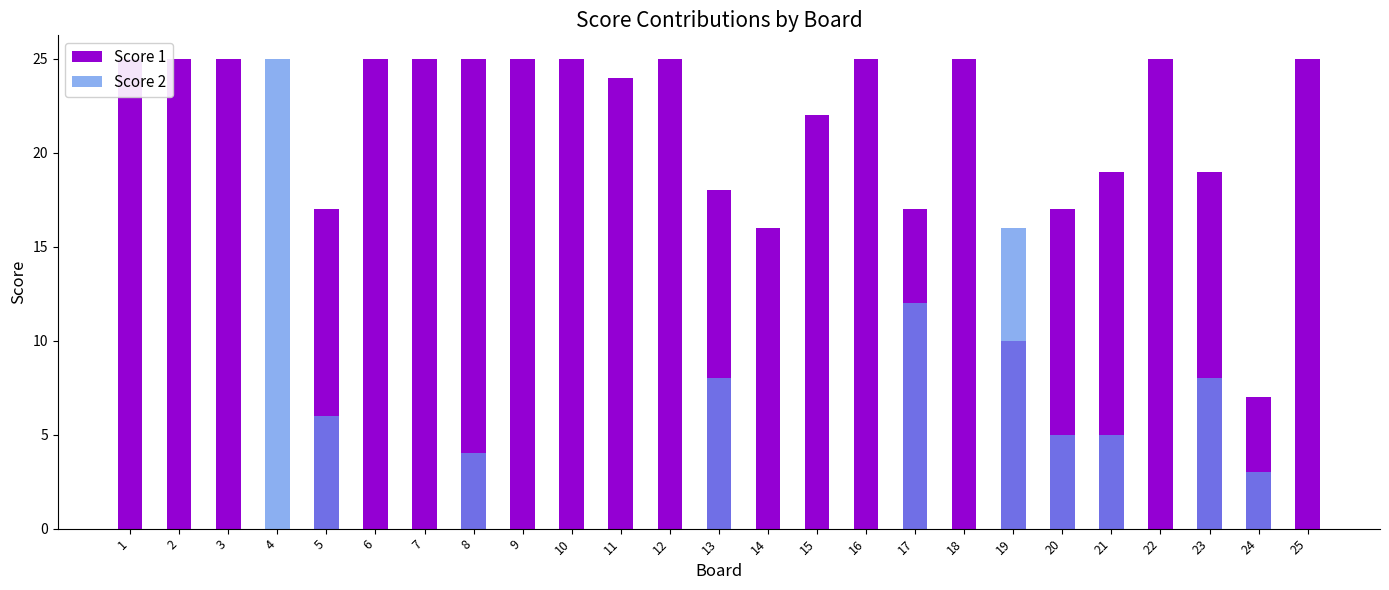

Reading left to right, transcribe all the data shown in this chart.

Score 1: 1=25	2=25	3=25	4=0	5=17	6=25	7=25	8=25	9=25	10=25	11=24	12=25	13=18	14=16	15=22	16=25	17=17	18=25	19=10	20=17	21=19	22=25	23=19	24=7	25=25
Score 2: 1=0	2=0	3=0	4=25	5=6	6=0	7=0	8=4	9=0	10=0	11=0	12=0	13=8	14=0	15=0	16=0	17=12	18=0	19=16	20=5	21=5	22=0	23=8	24=3	25=0